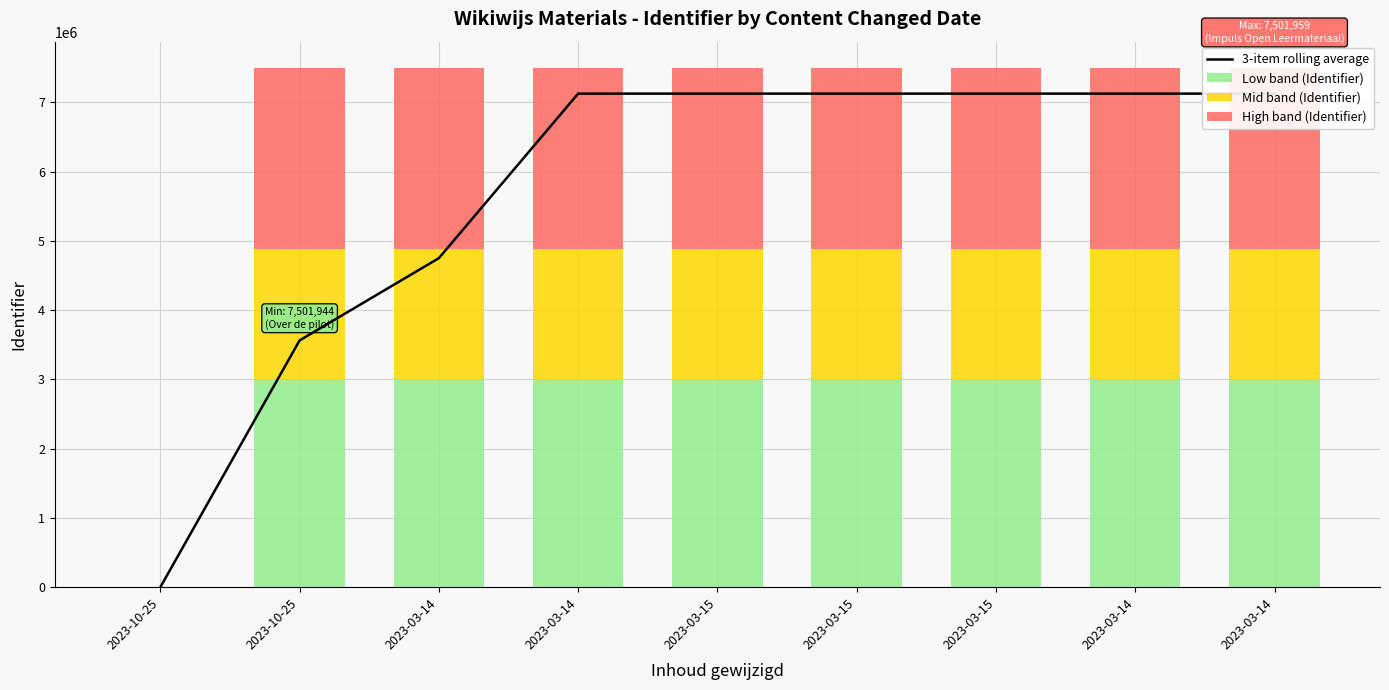

Where does the Low band (Identifier) series first go above 3000780?

2023-03-15